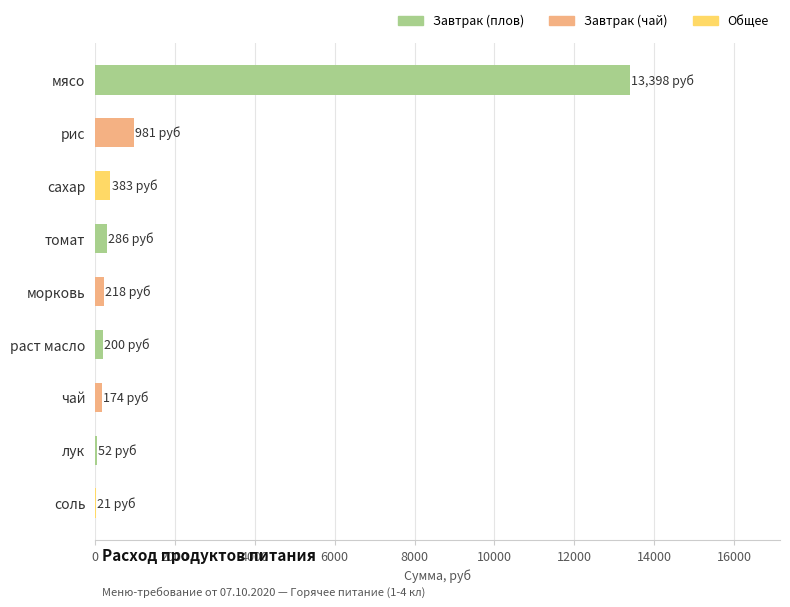

Which label corresponds to the largest value in the chart?

мясо